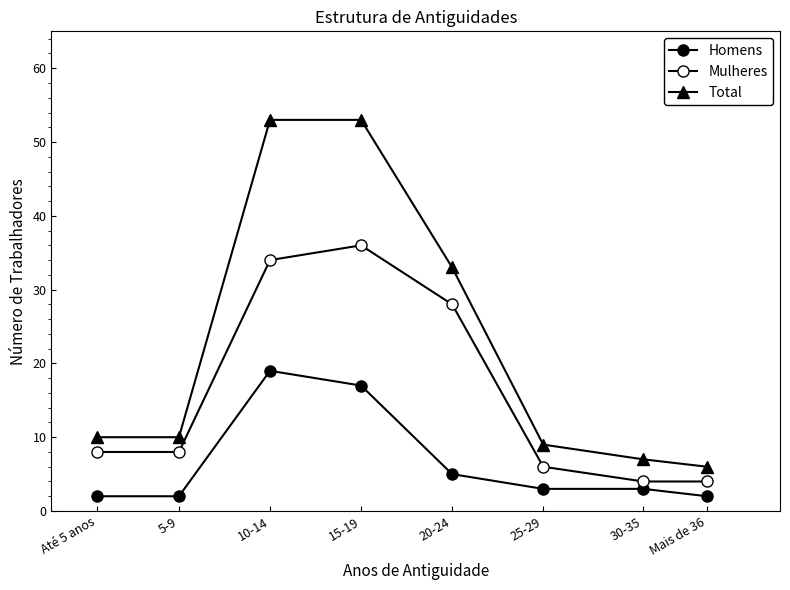

The value of Total at 25-29 is 9. True or false?

True